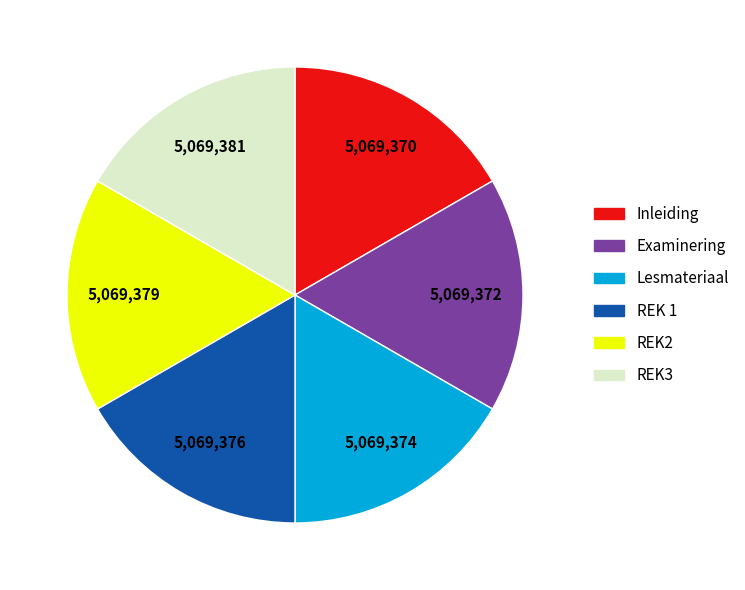

Count the number of slices in the pie.

6